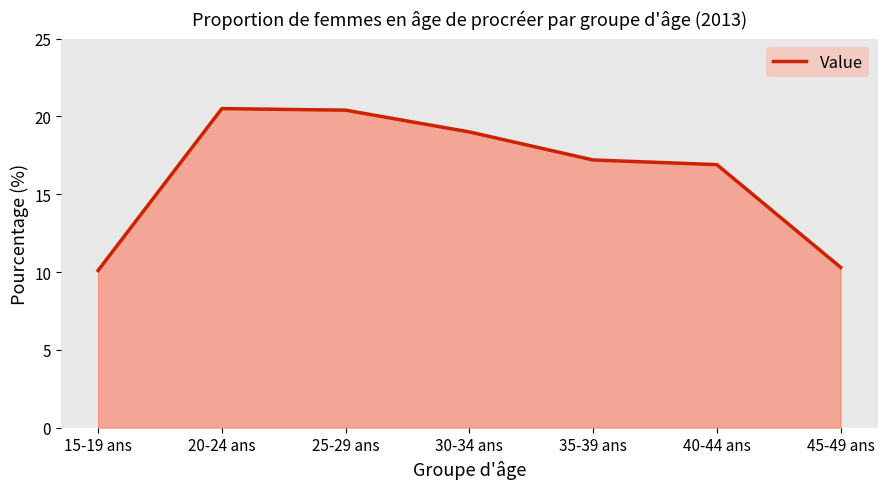

What is the sum of the values at 15-19 ans and 35-39 ans?

27.3